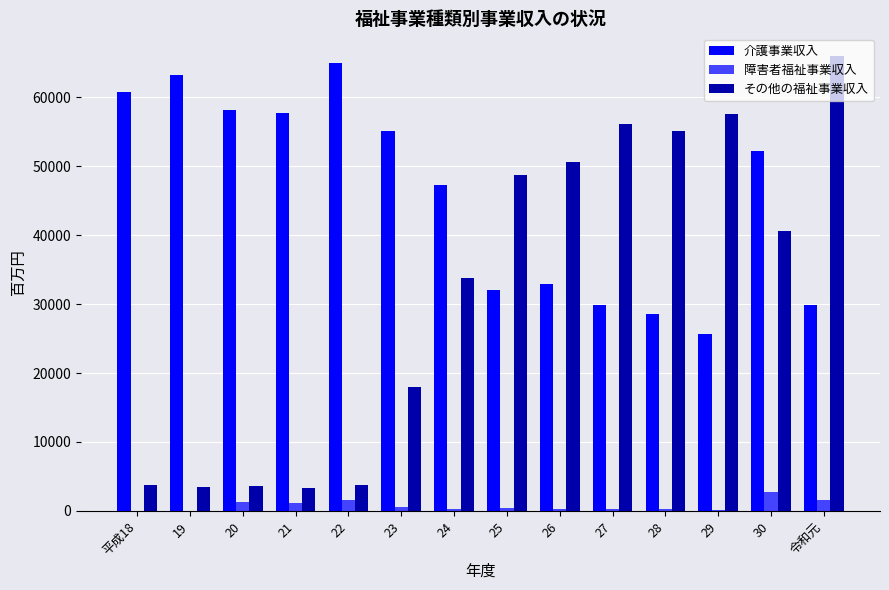

How many categories are shown in the chart?

14